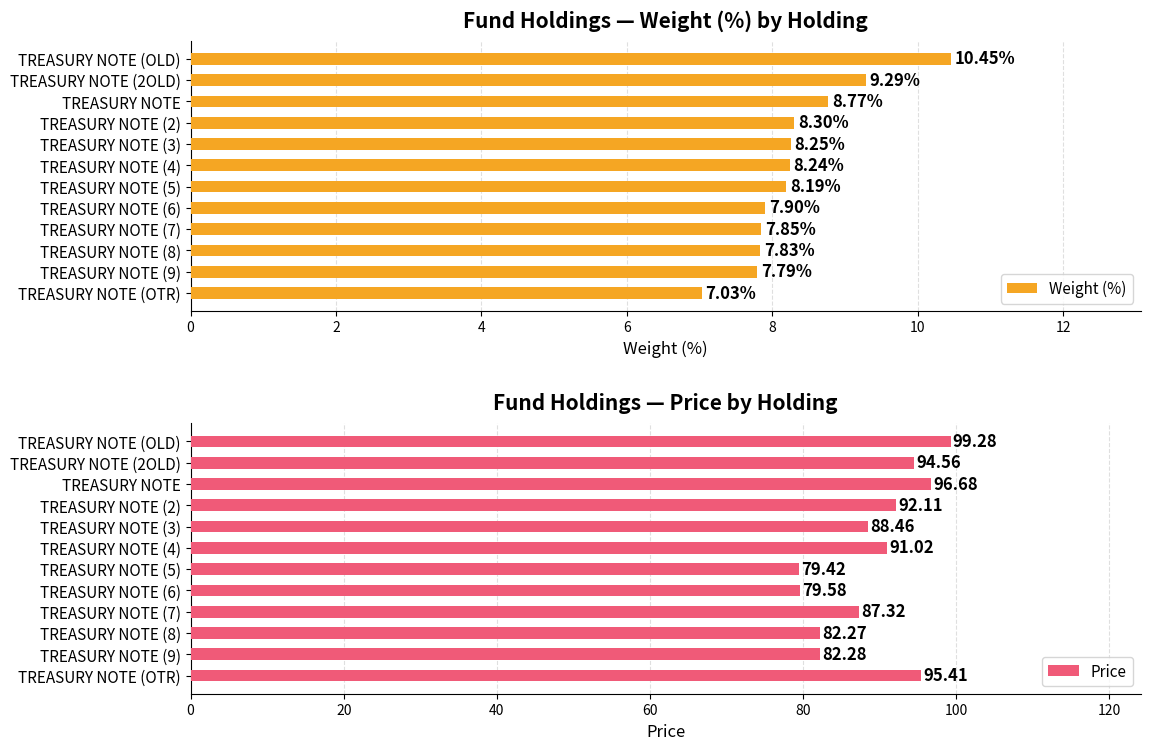

What is the greatest value displayed?

99.3